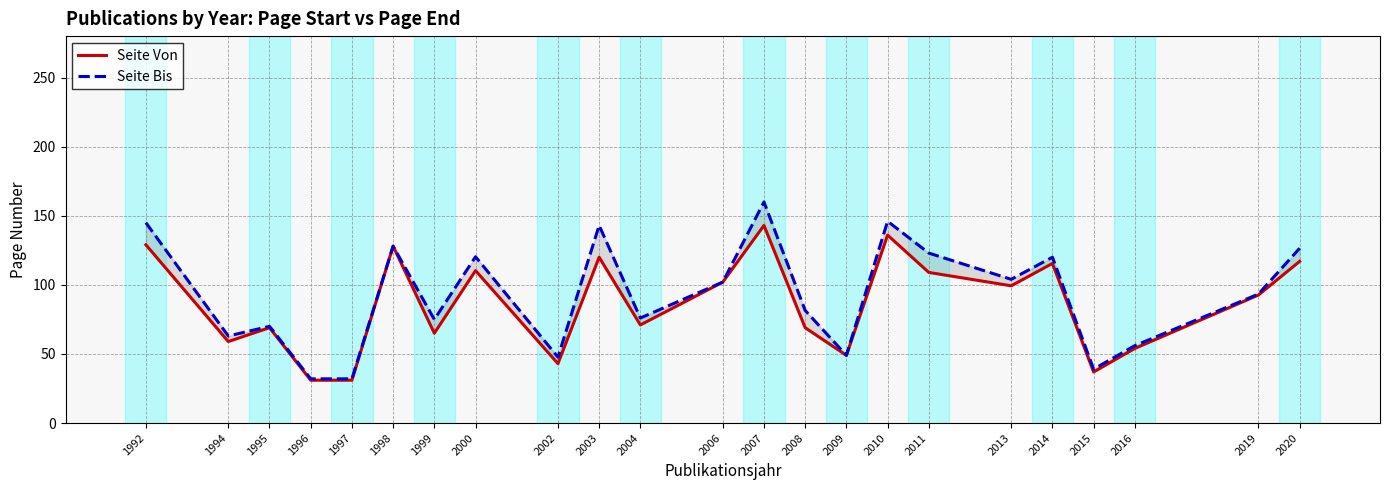

At which label does Seite Bis first exceed 93?

1992